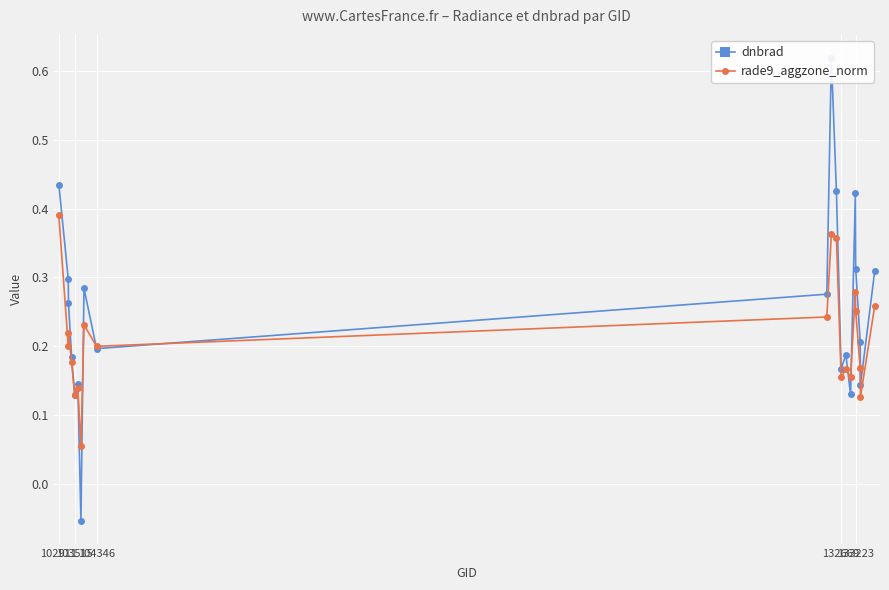

How many rade9_aggzone_norm values are between 0 and 1?

20